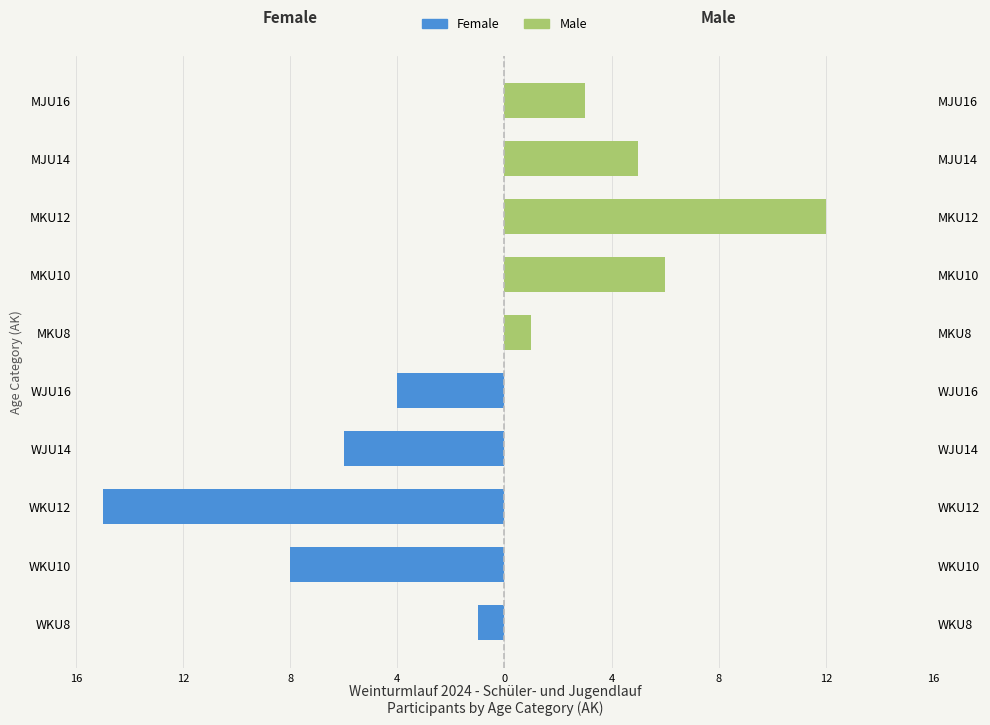

What is the greatest value displayed?

12